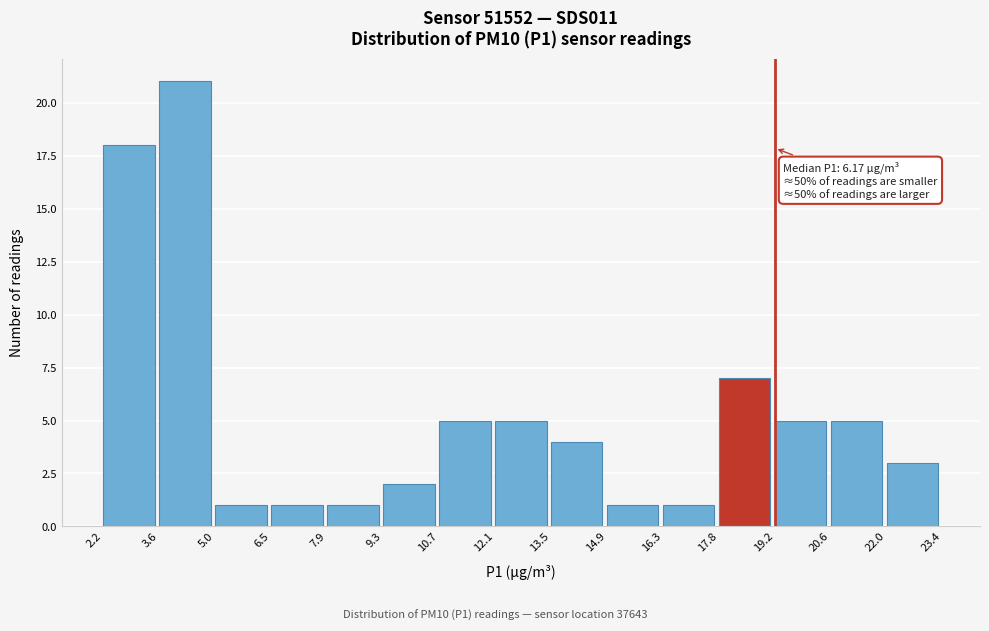

Over which range of the x-axis is the bar tallest?

3.6 to 5.0